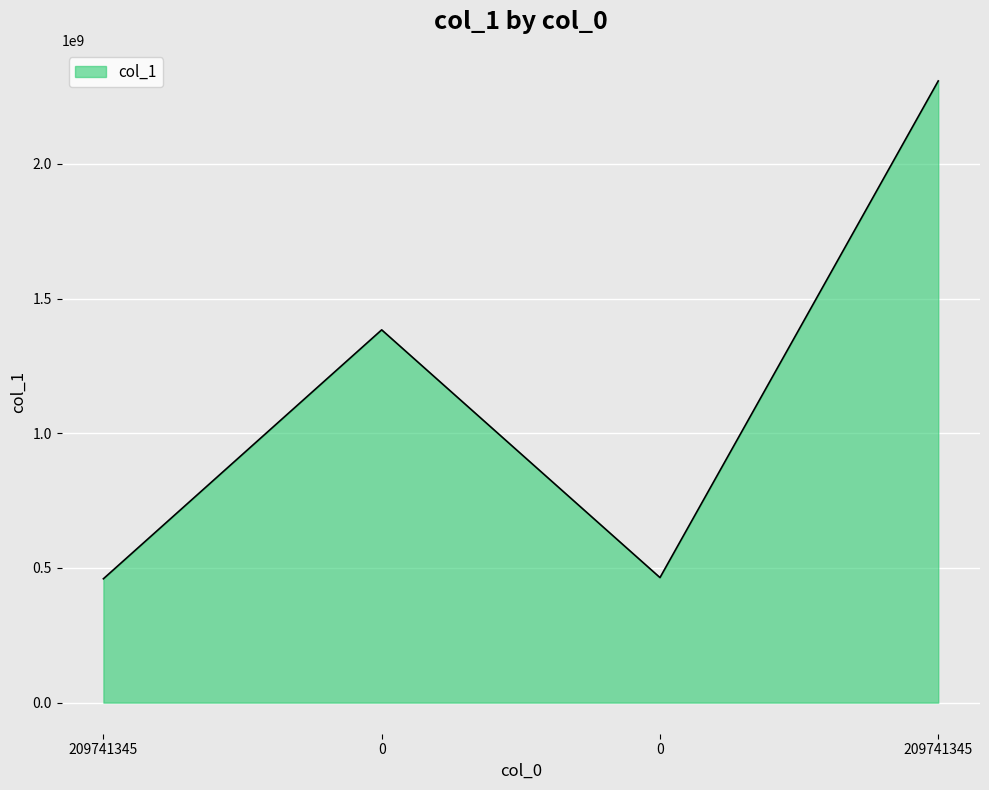

Which category has the lowest value across all series?

209741345